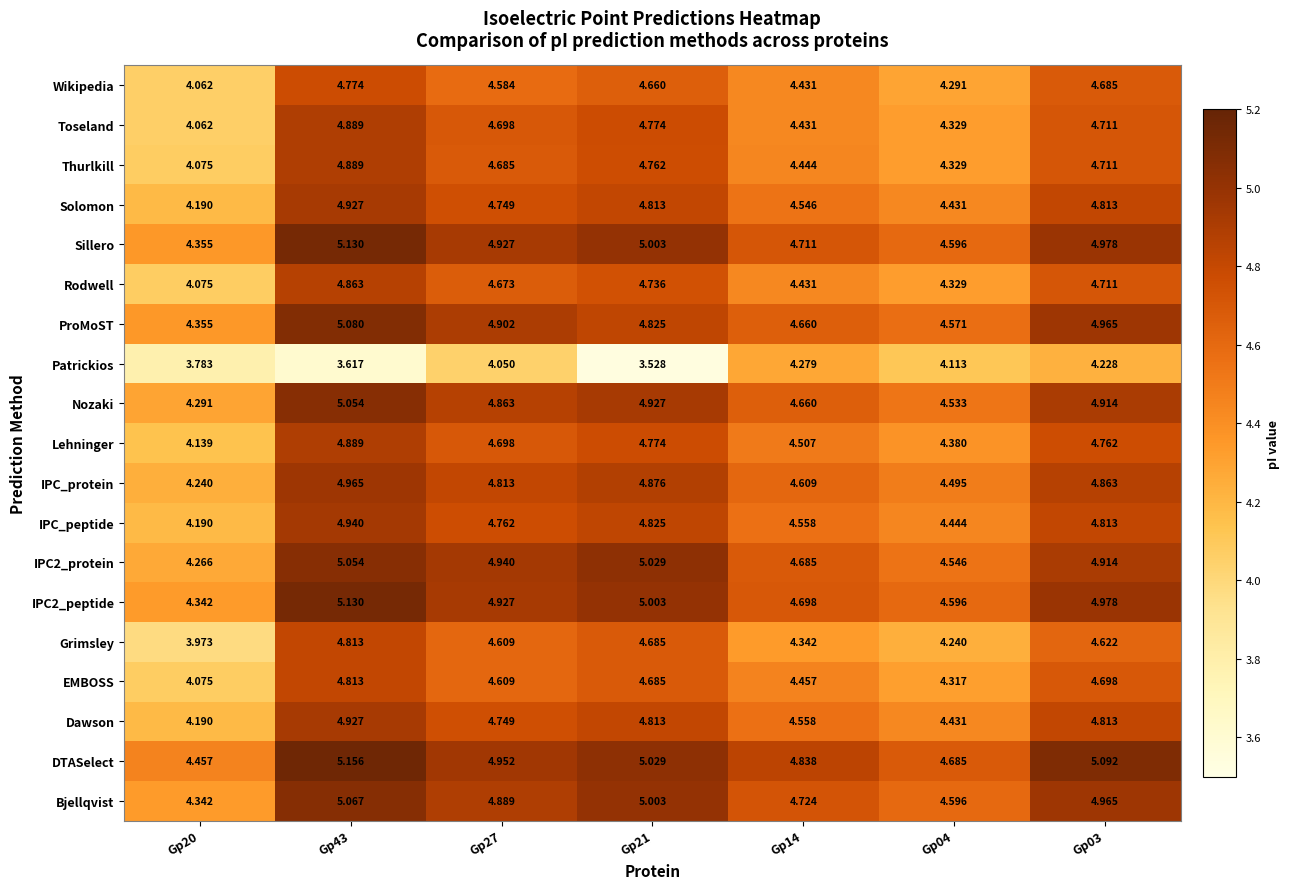

Which series has the widest spread of values?

Grimsley